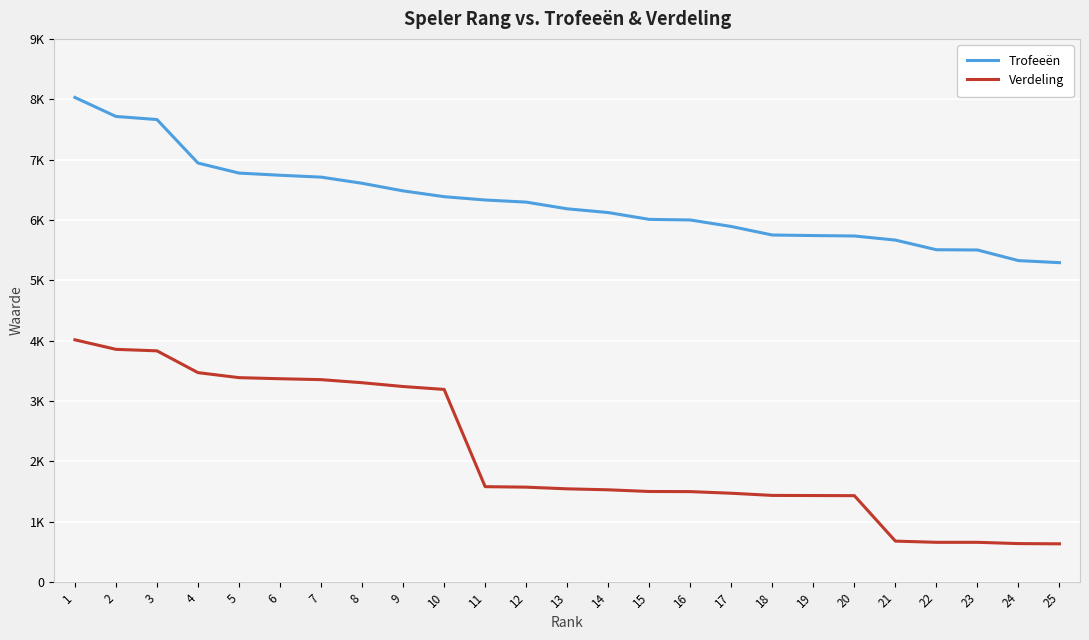

What is the difference between the maximum and minimum values in the Trofeeën series?

2737